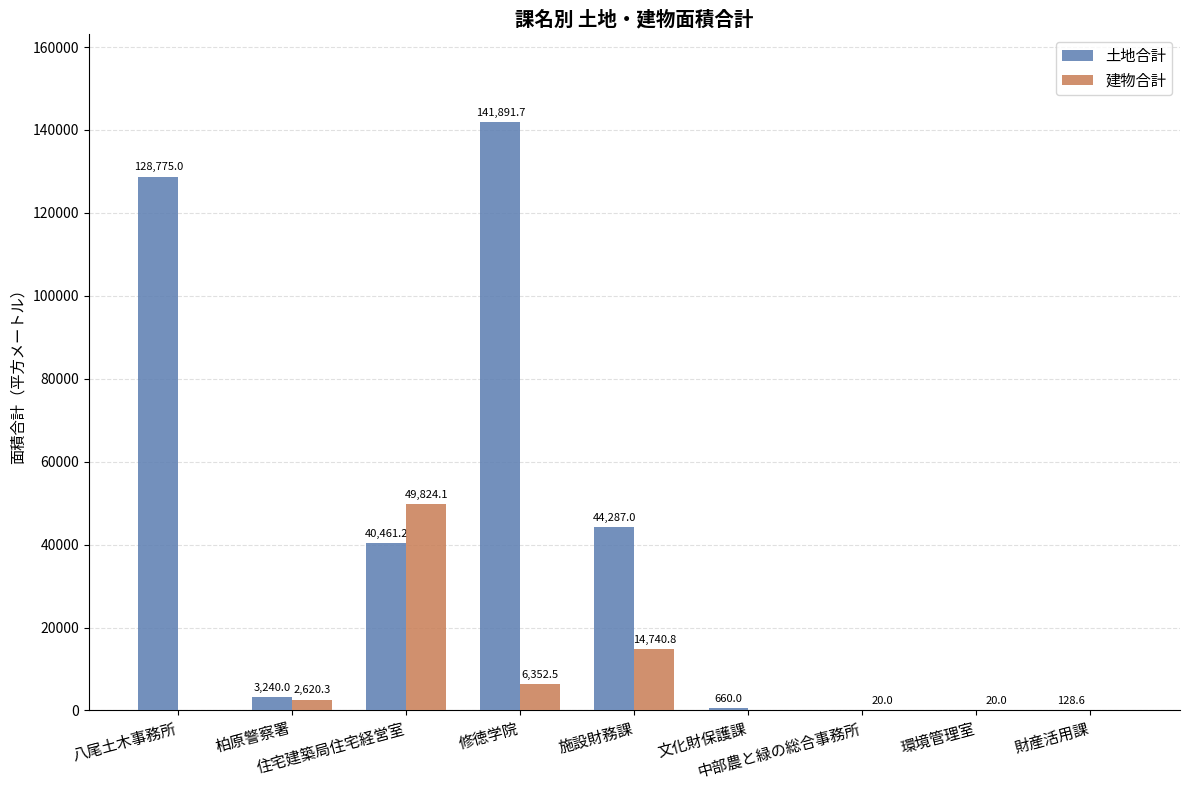

Which series has the largest total across all categories?

土地合計